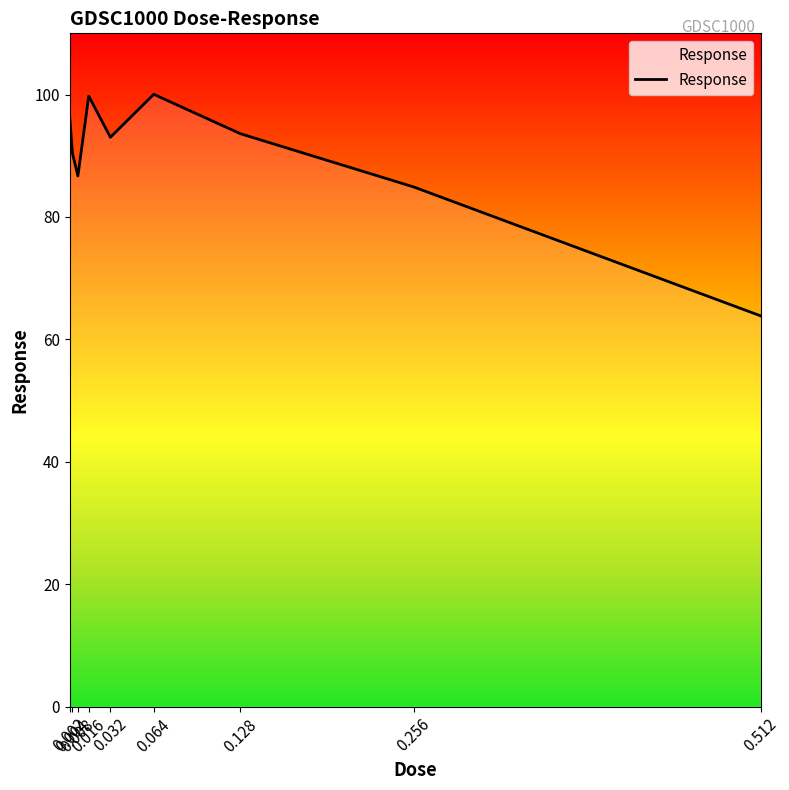

Approximately how many times larger is the value at 0.004 compared to 0.256?

1.1